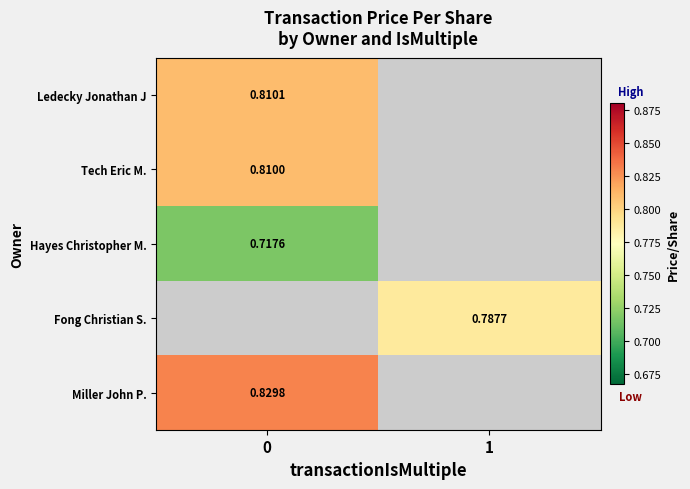

Is the value of Miller John P. at 0 greater than the value of Fong Christian S. at 0?

No